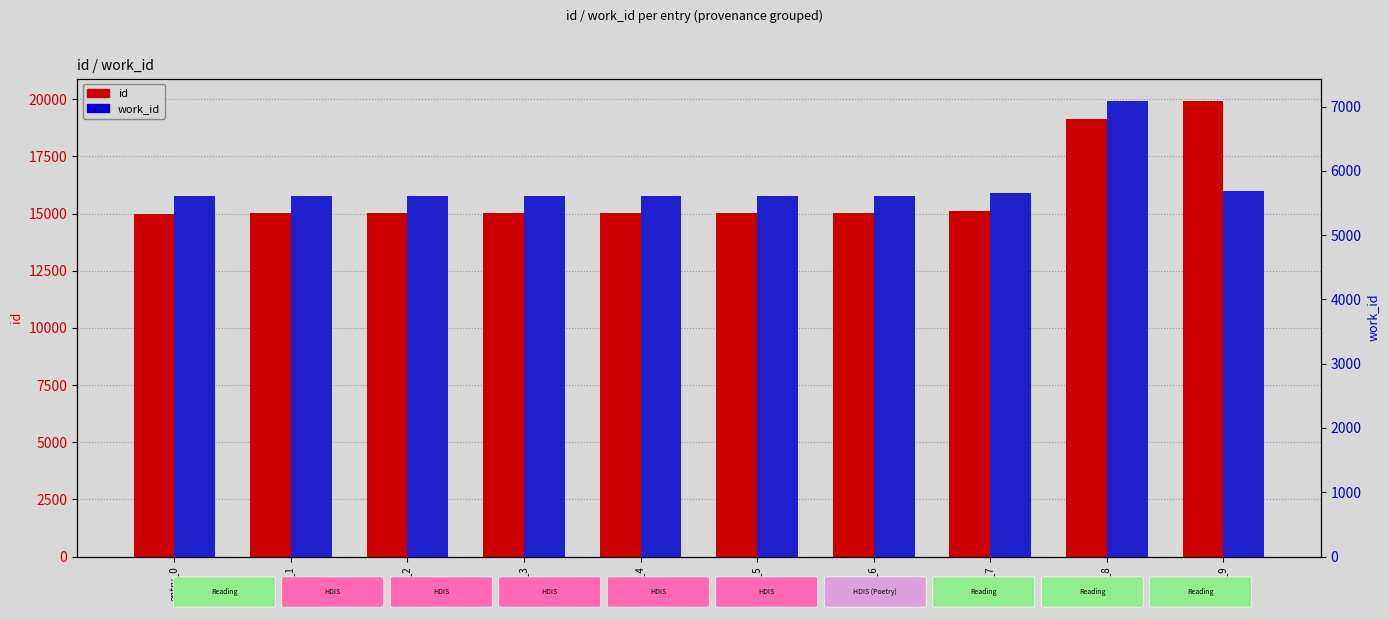

Which has a higher value, entry_7 or entry_6?

entry_7